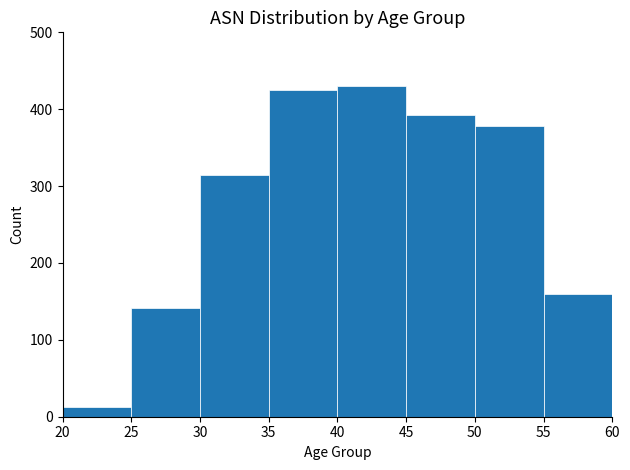

What is the height of the bar covering 35 to 40 on the x-axis? The values are not printed on the chart, so give them approximately, as read against the axis.

430